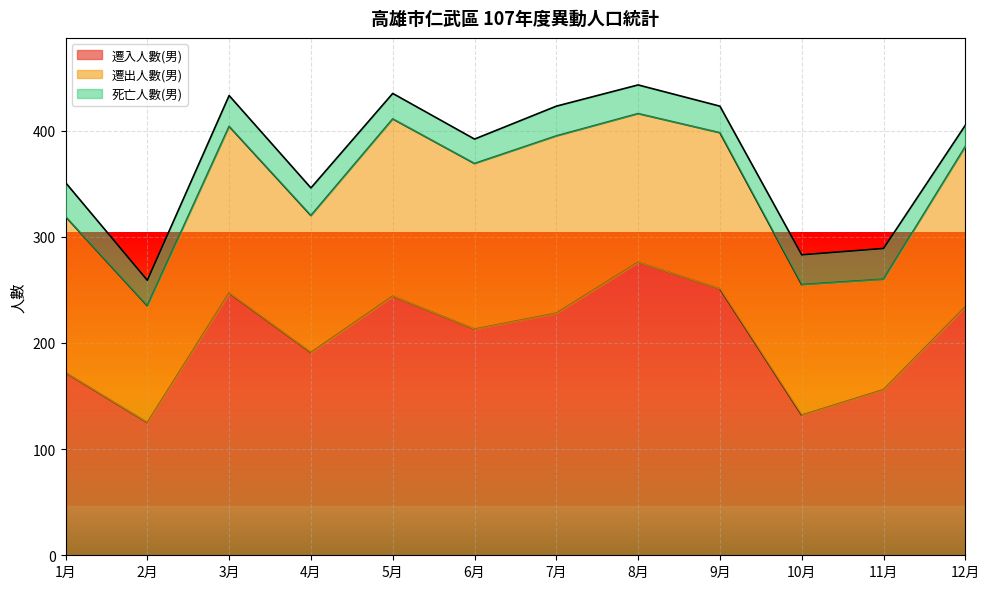

Reading left to right, transcribe all the data shown in this chart.

遷入人數(男): 1月=172	2月=125	3月=247	4月=191	5月=244	6月=213	7月=228	8月=276	9月=251	10月=132	11月=156	12月=234
遷出人數(男): 1月=147	2月=110	3月=157	4月=129	5月=167	6月=156	7月=167	8月=140	9月=147	10月=123	11月=104	12月=151
死亡人數(男): 1月=32	2月=24	3月=29	4月=26	5月=24	6月=23	7月=28	8月=27	9月=25	10月=28	11月=29	12月=20